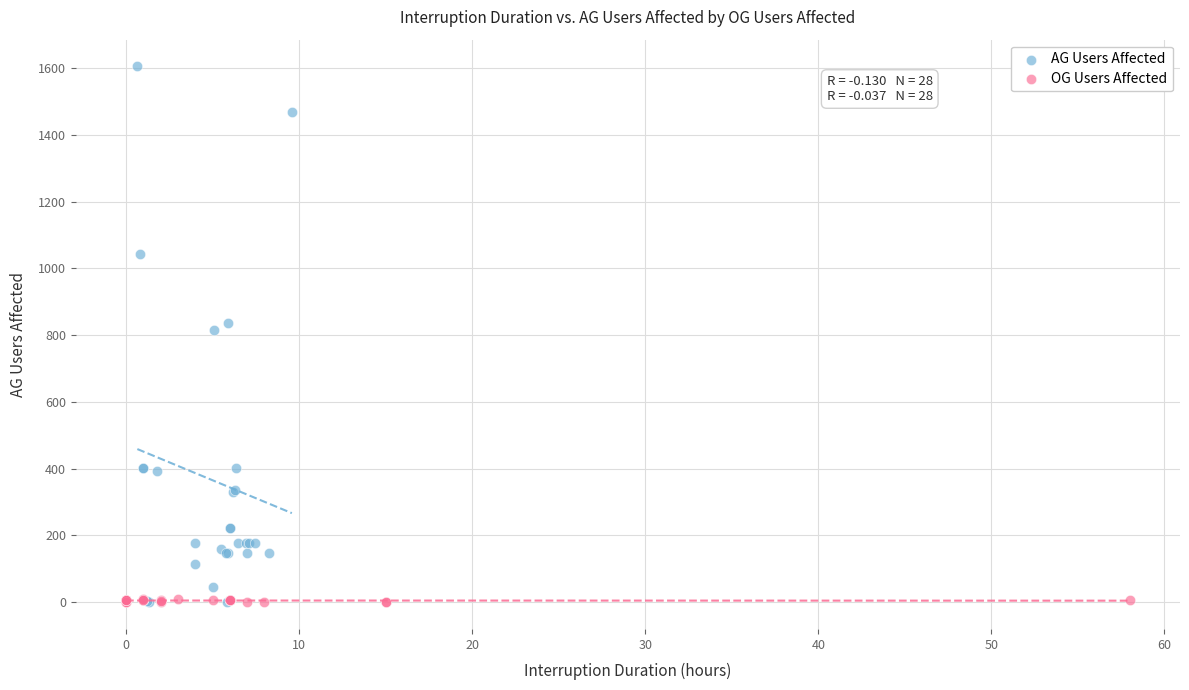

Which series reaches the maximum Y coordinate?

AG Users Affected